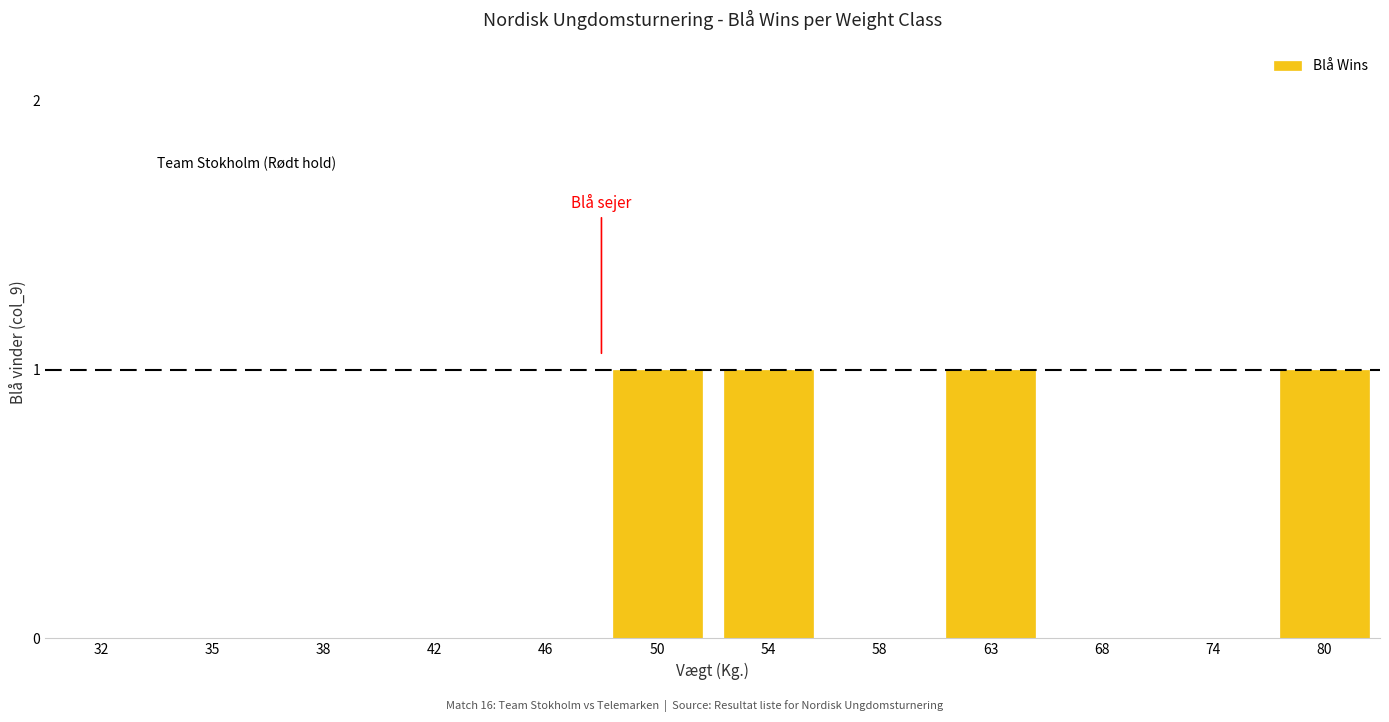

Reading left to right, list all the values displayed in this chart.

32=0	35=0	38=0	42=0	46=0	50=1	54=1	58=0	63=1	68=0	74=0	80=1